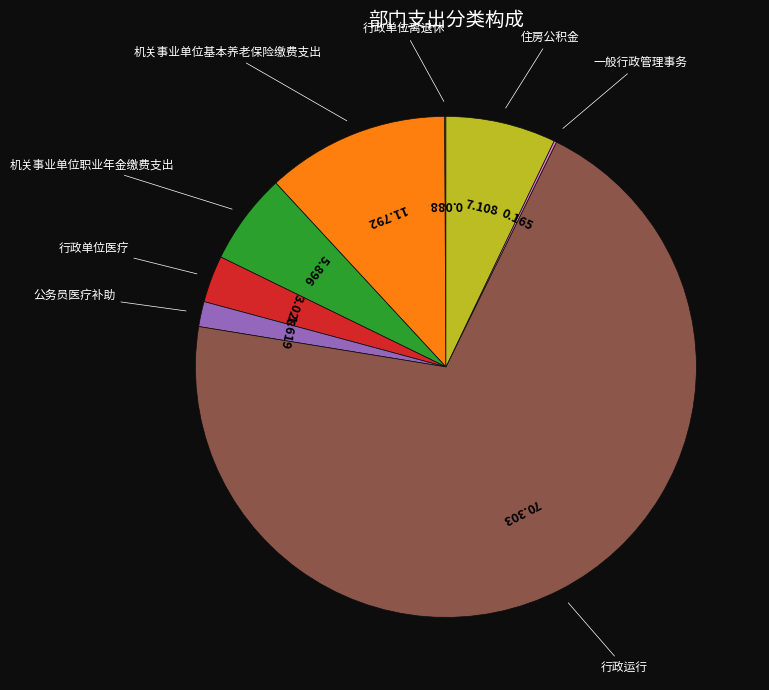

Is there a majority slice in this chart?

Yes